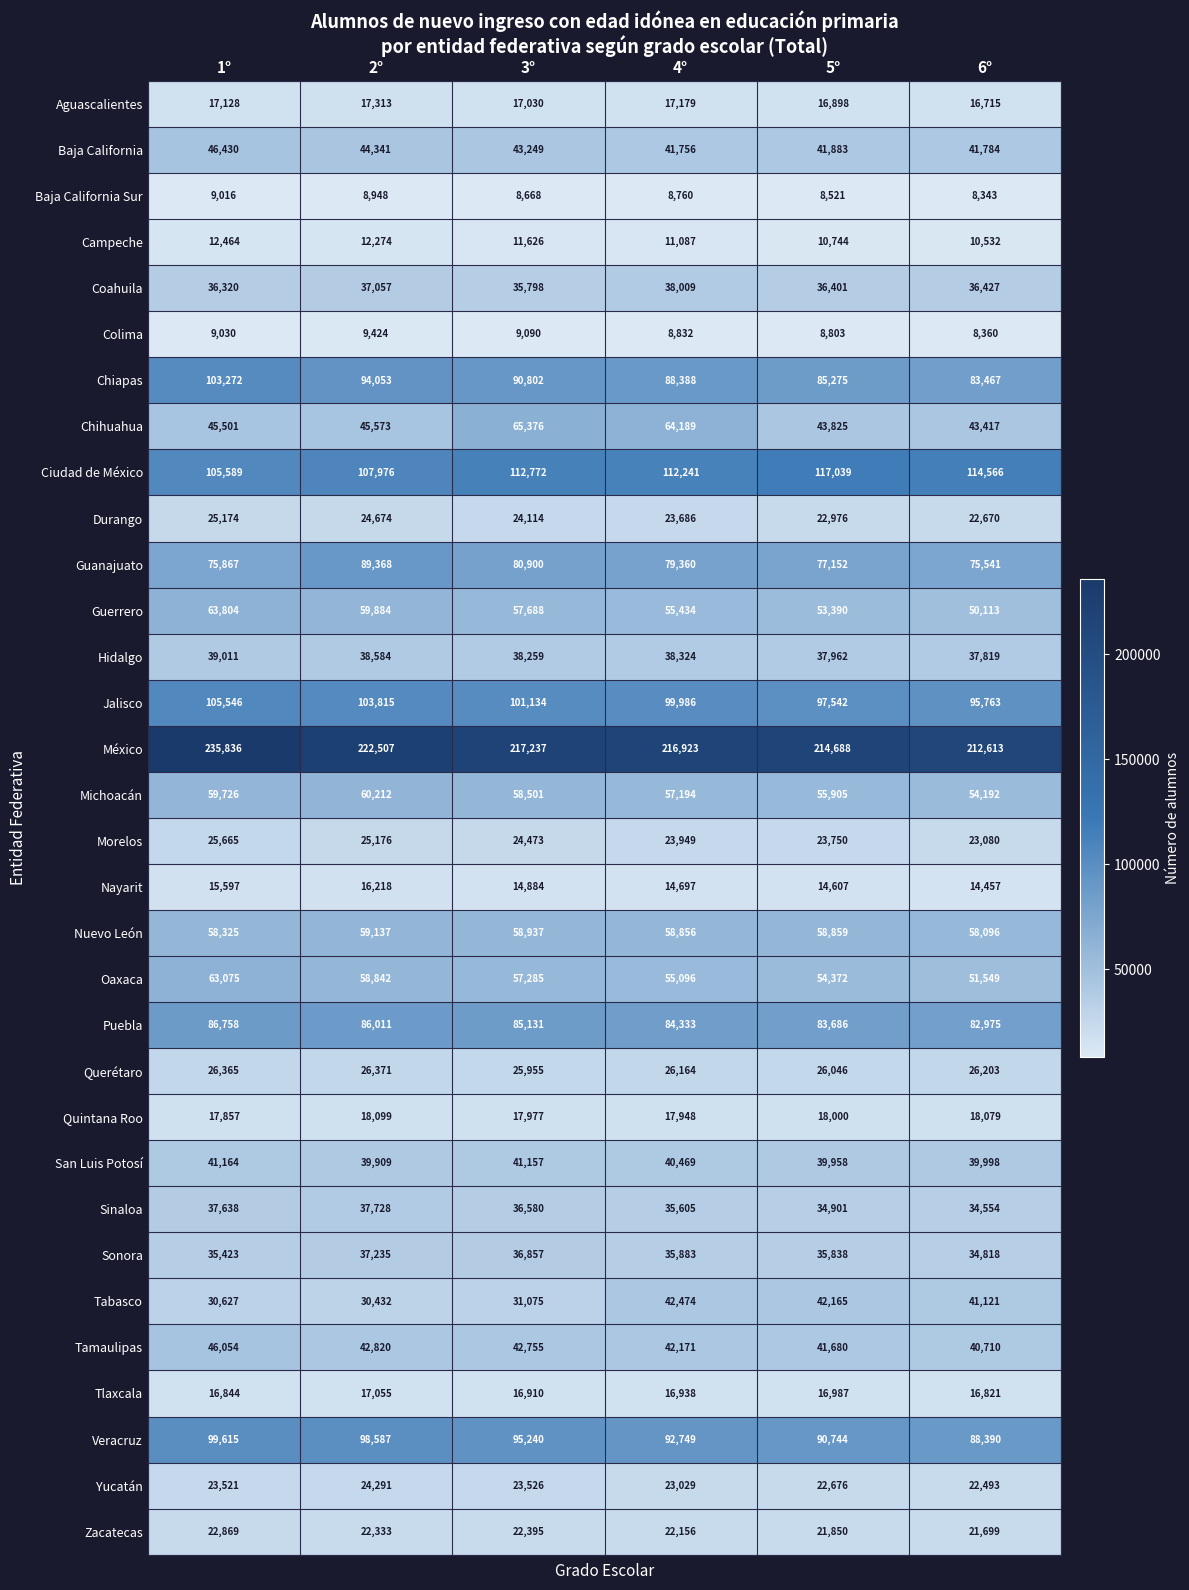

At how many categories does at least one series exceed 131456?

6